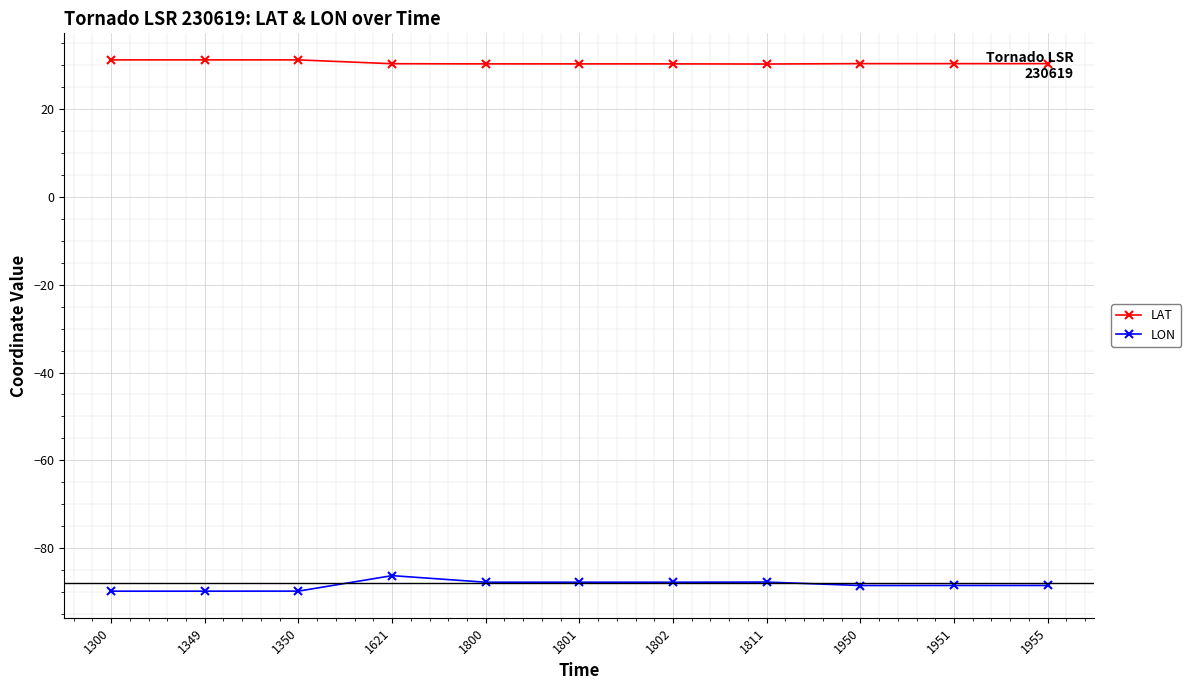

What is the value of the LAT point at the 5th from the left?

30.3